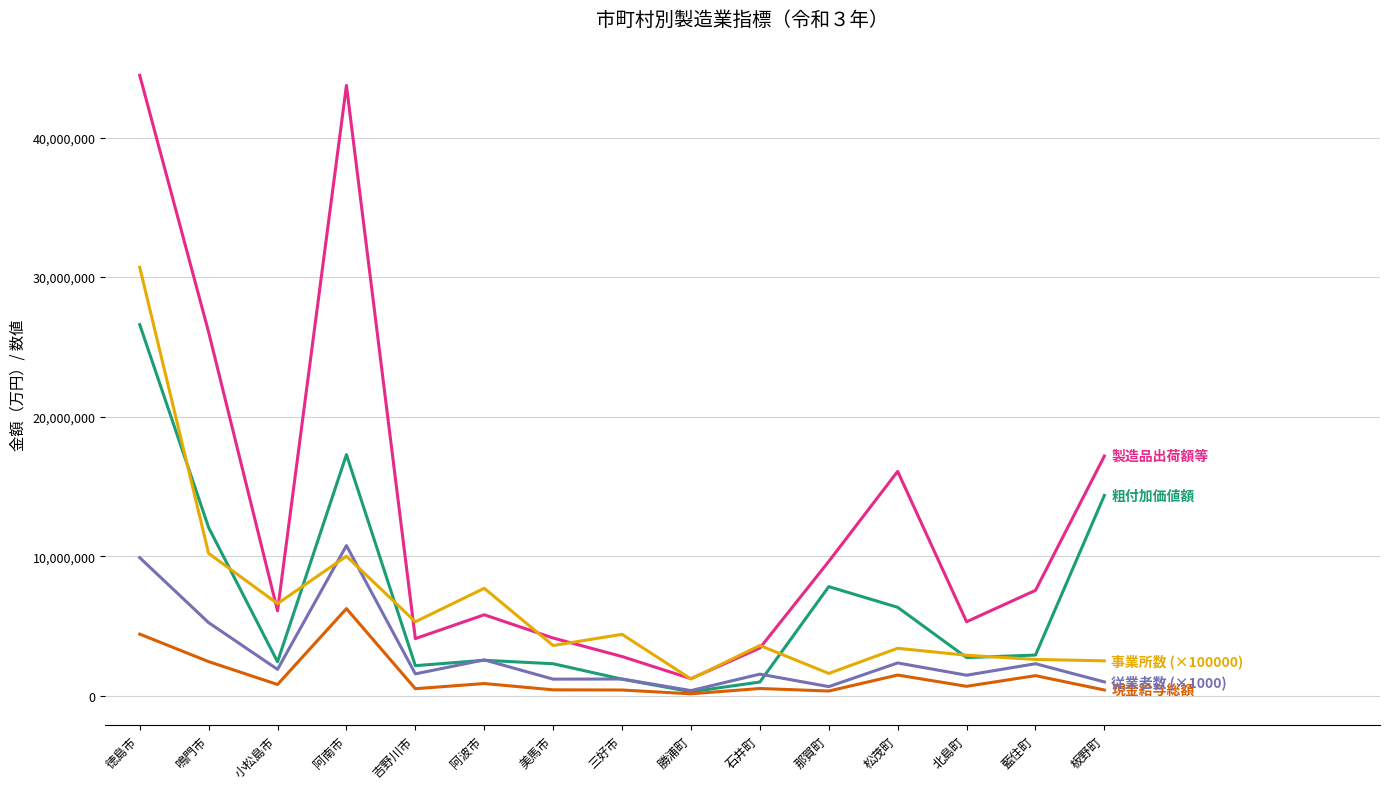

At which category is the sum across all series the highest?

徳島市